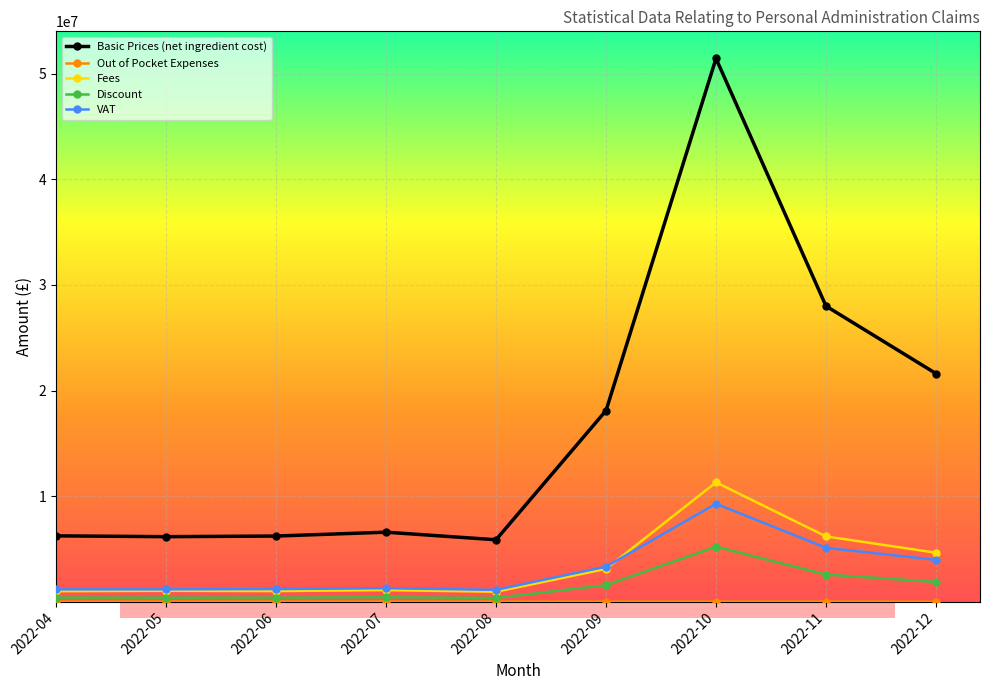

The value of VAT at 2022-12 is 1632985.2. True or false?

False